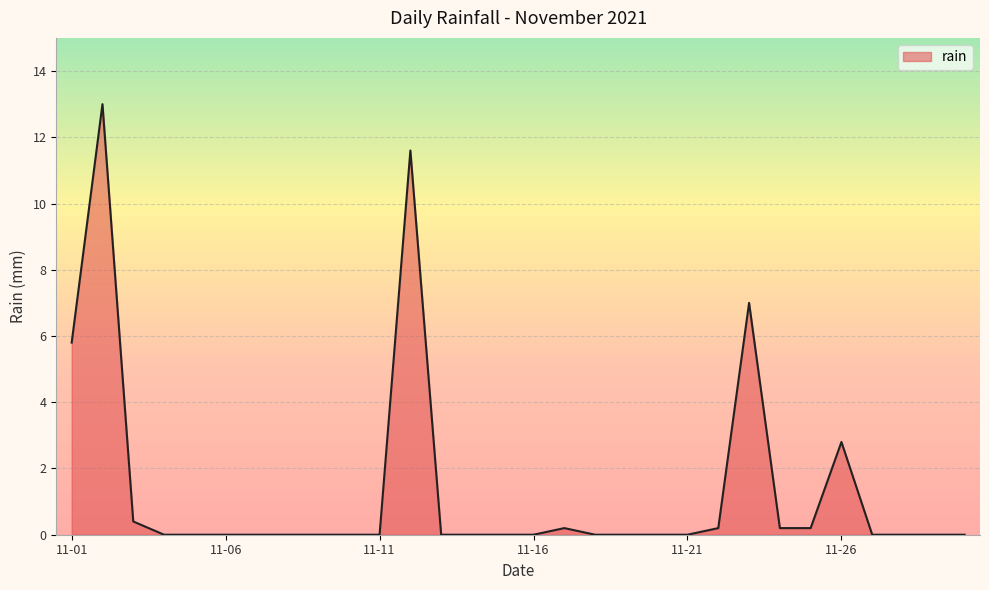

What is the difference between the second highest and second lowest values?

11.6